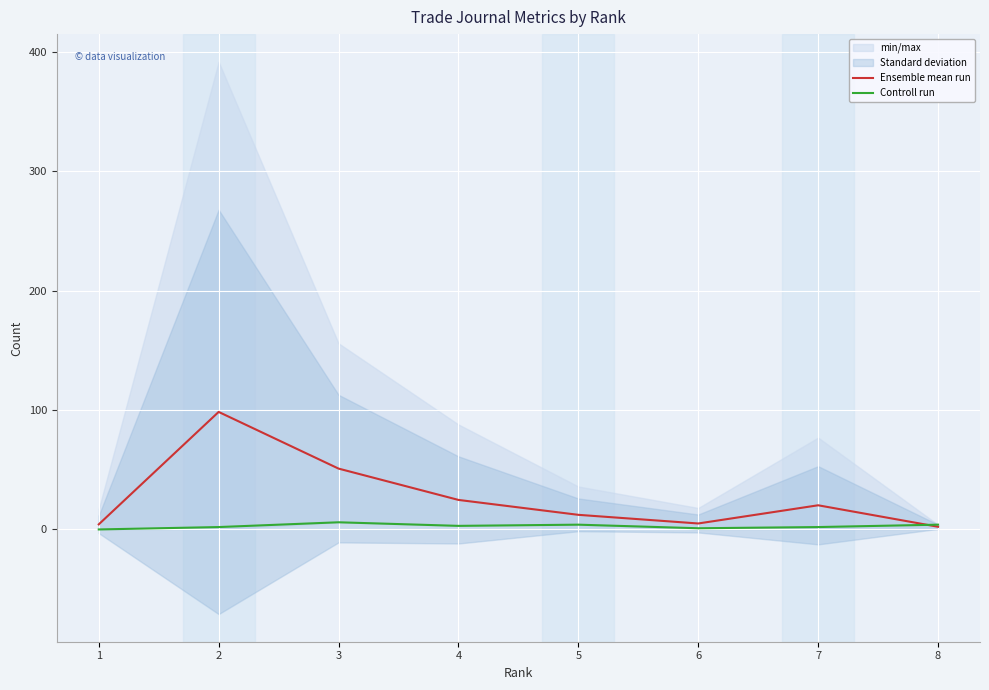

What is the value of the Controll run point at the 7th from the left?

2.0